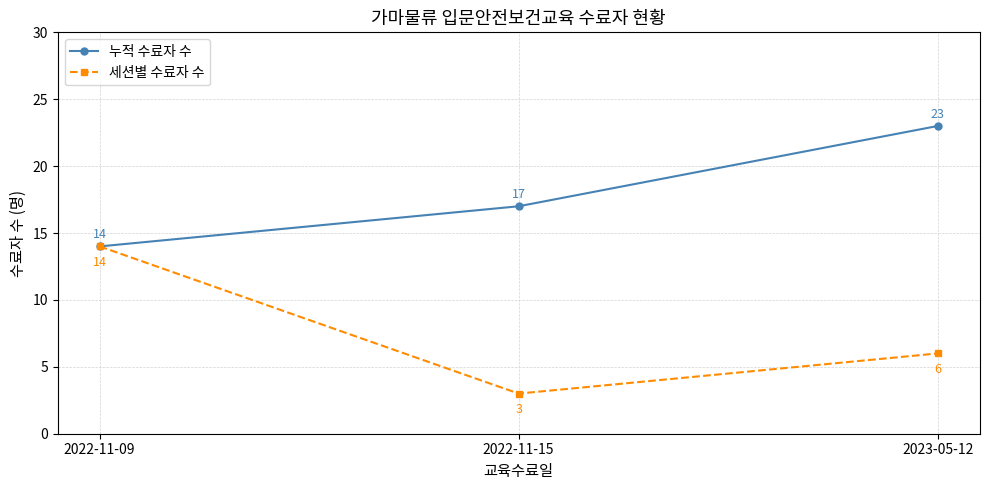

At which label is 세션별 수료자 수 closest to 8?

2023-05-12